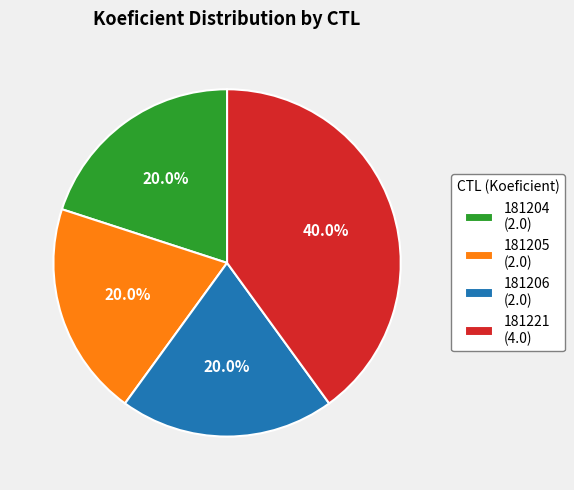

Which category has the biggest portion of the pie?

181221